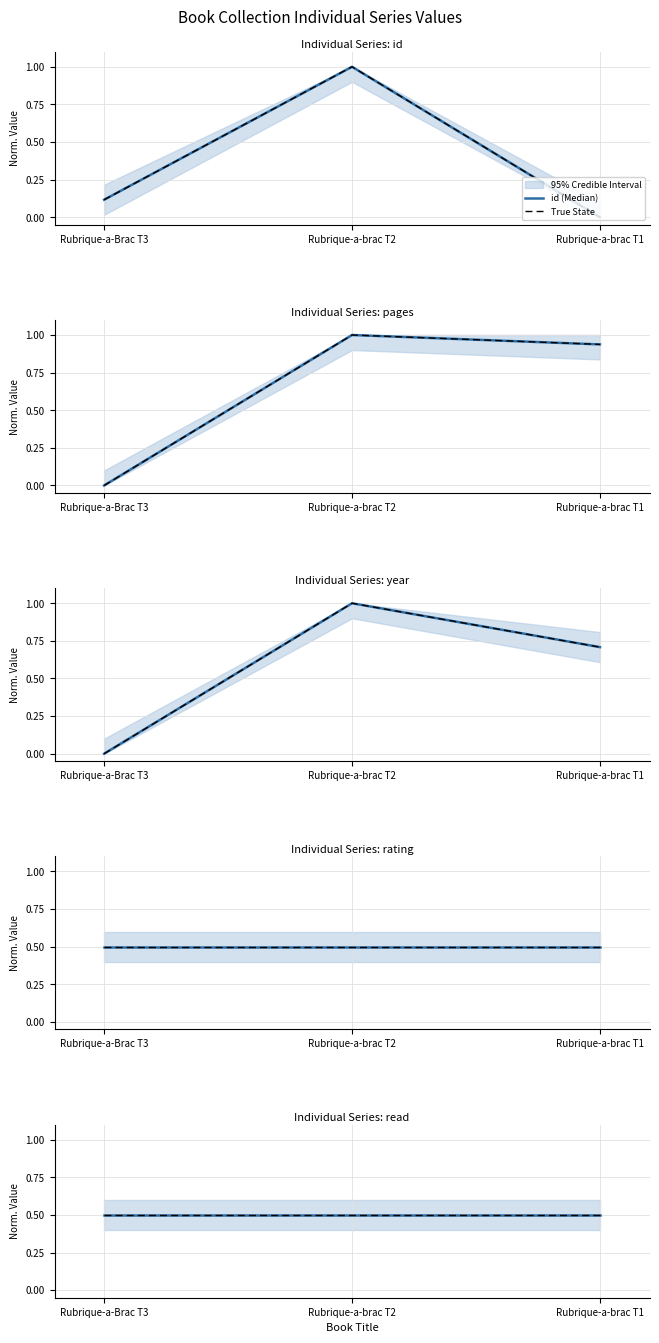

Is this an area chart (filled region under the line)?

No